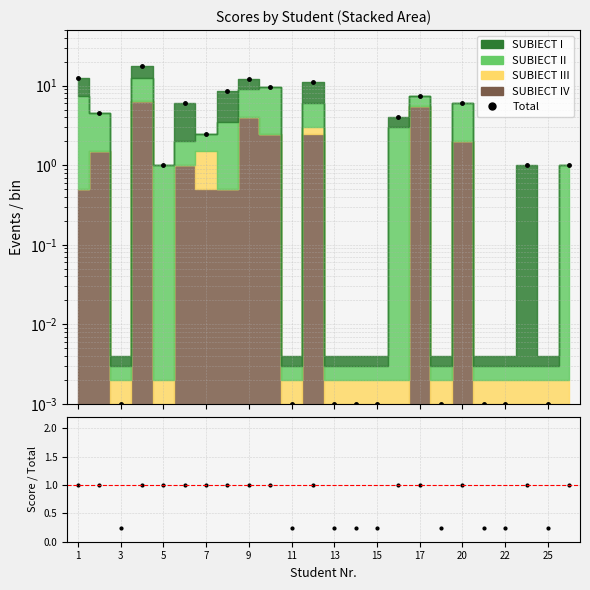

What is the difference between the second highest and minimum values in the Data/MC series?

0.7